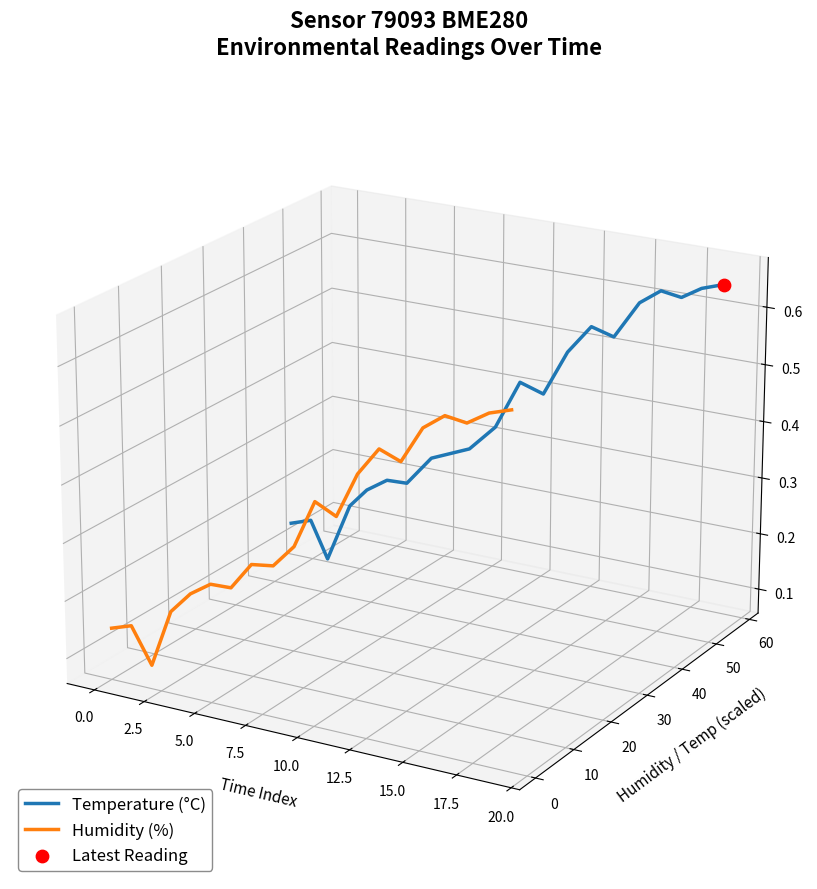

Is the value of Humidity (%) at 13 greater than the value of Temperature (°C) at 15.0?

Yes